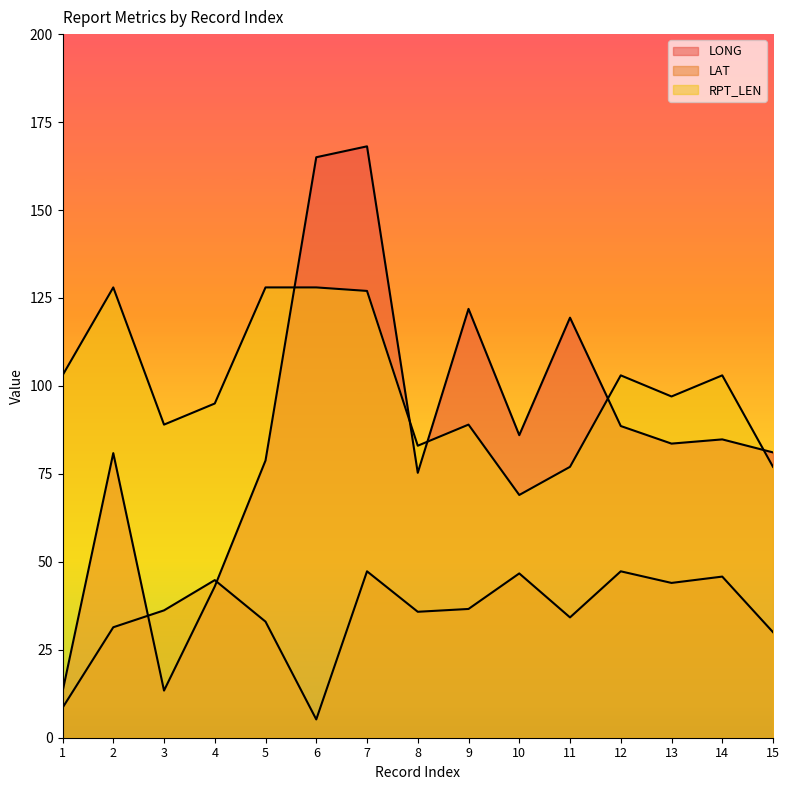

True or false: LAT and LONG intersect in this chart.

True